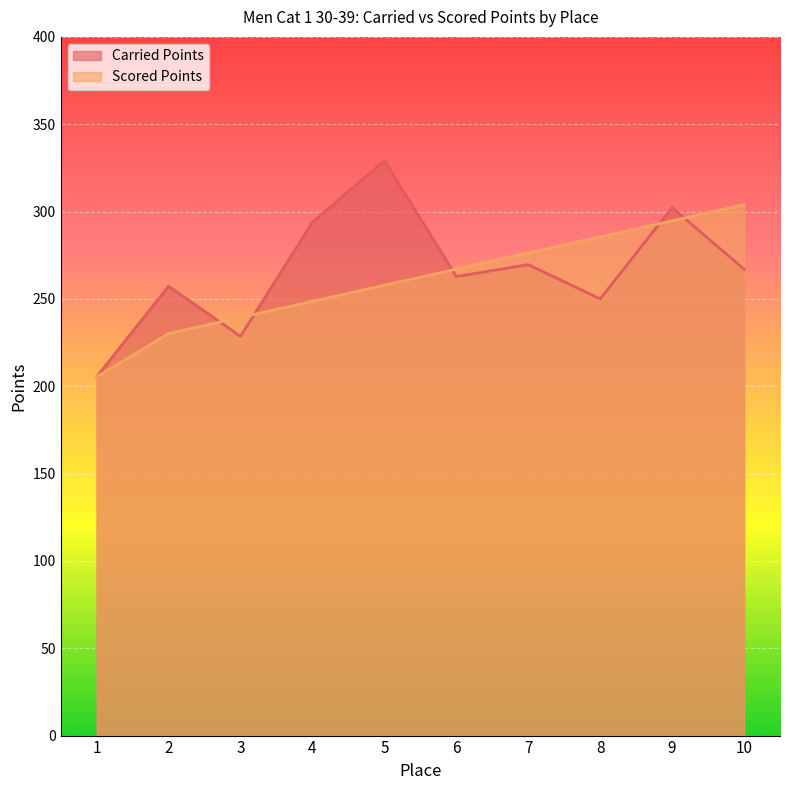

True or false: Scored Points and Carried Points cross at least once.

True